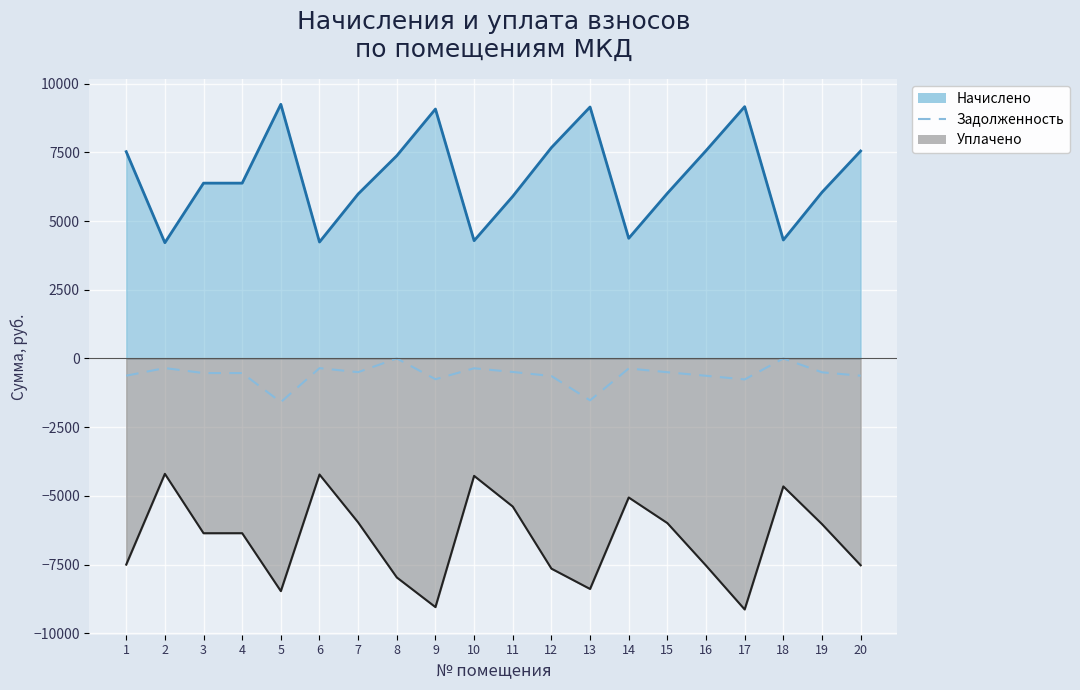

Count the number of categories in the chart.

20